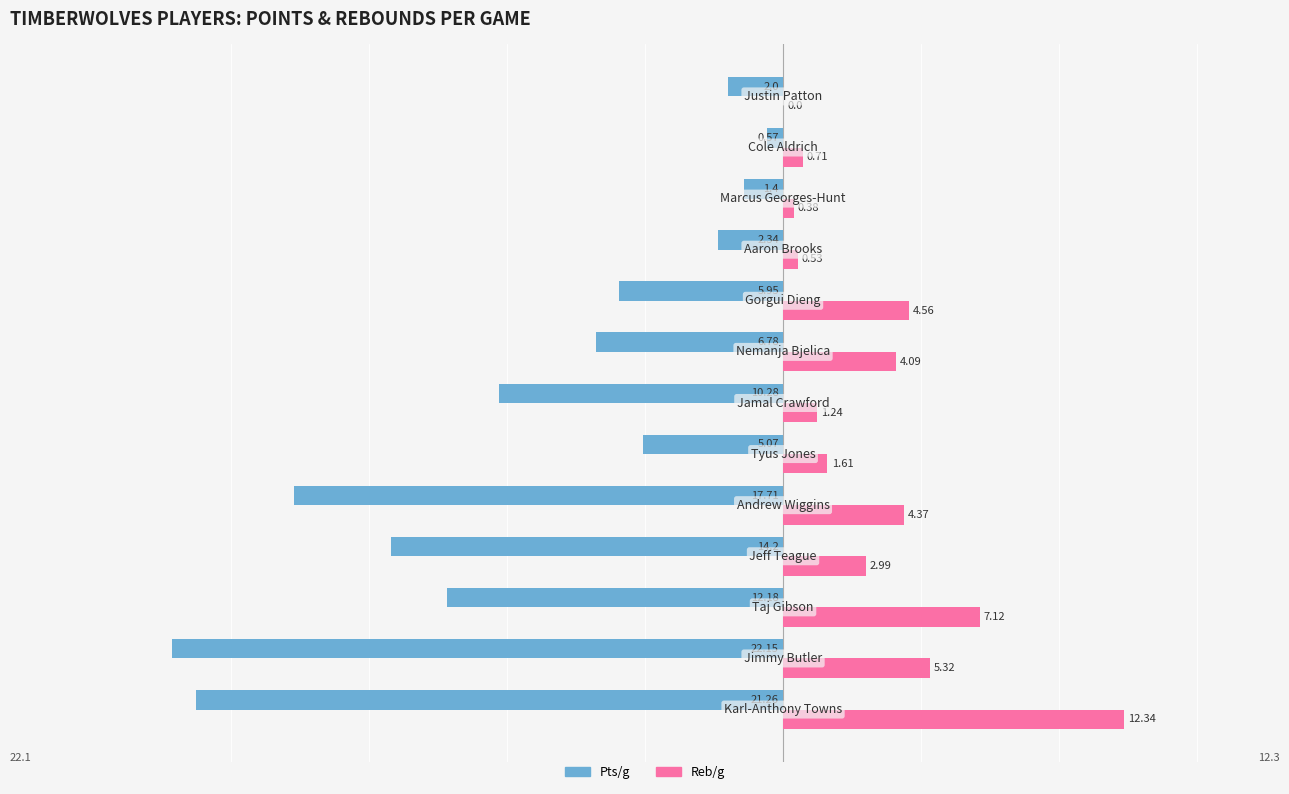

Is it true that tPts/g equals -36.7 at 0?

False